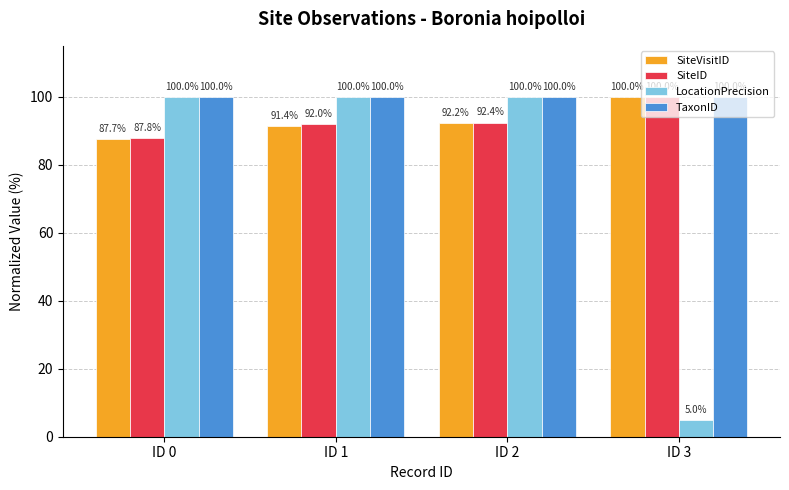

What is the maximum value for LocationPrecision?

100.0